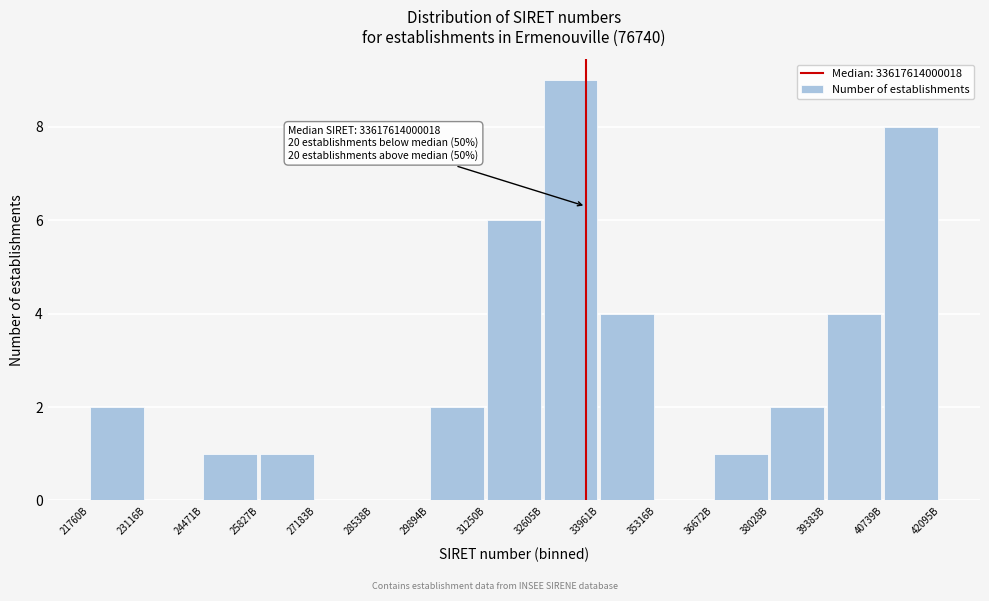

Reading left to right, transcribe all the data shown in this chart.

21760B=2	23116B=0	24471B=1	25827B=1	27183B=0	28538B=0	29894B=2	31250B=6	32605B=9	33961B=4	35316B=0	36672B=1	38028B=2	39383B=4	40739B=8